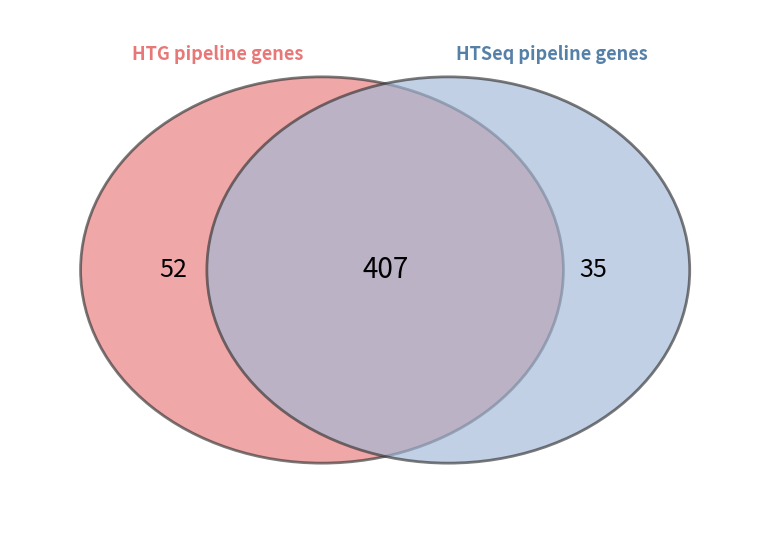

Is the sum of 1114 and 1112 greater than half?

No